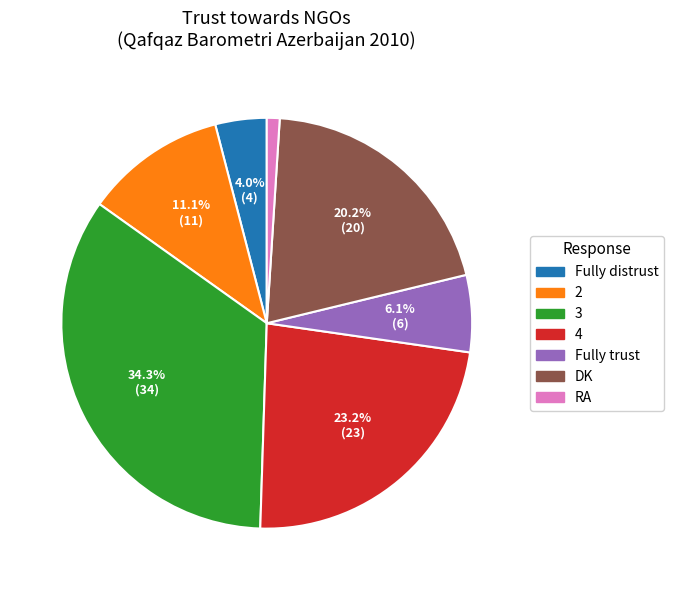

What is the total percentage of 4 and 3?

57.6%